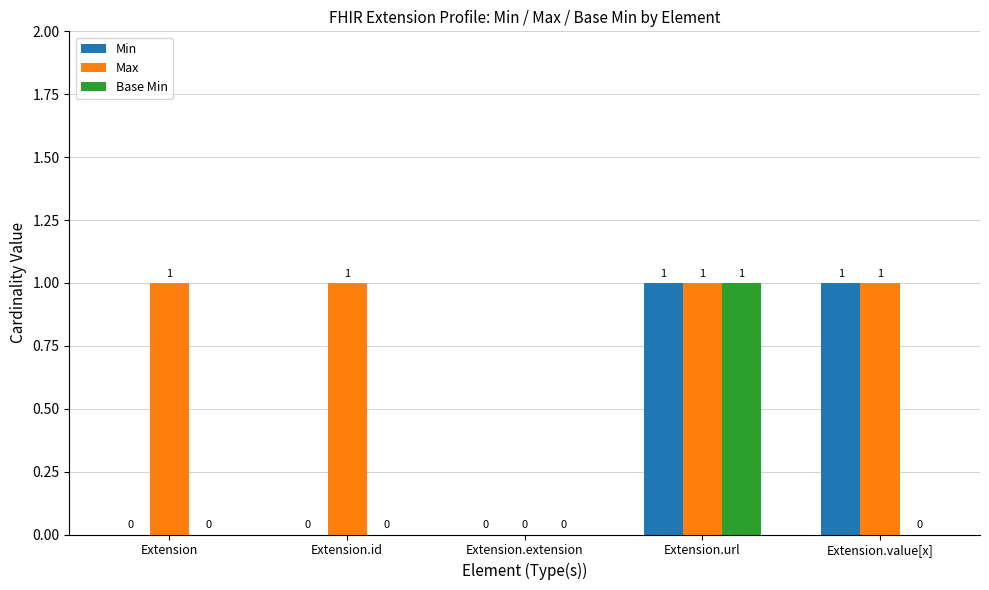

Does the chart contain stacked bars?

No